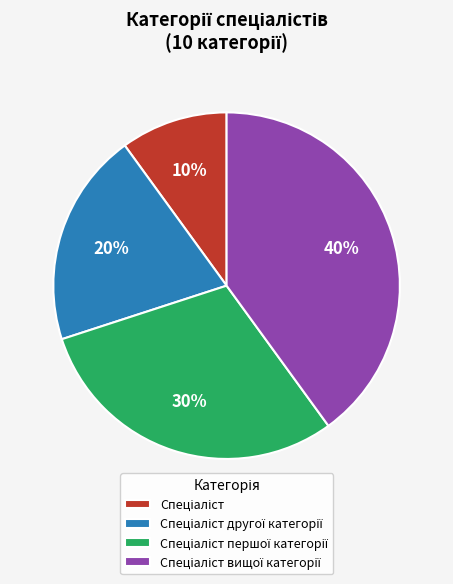

To the nearest percent, what is the average slice percentage?

25%